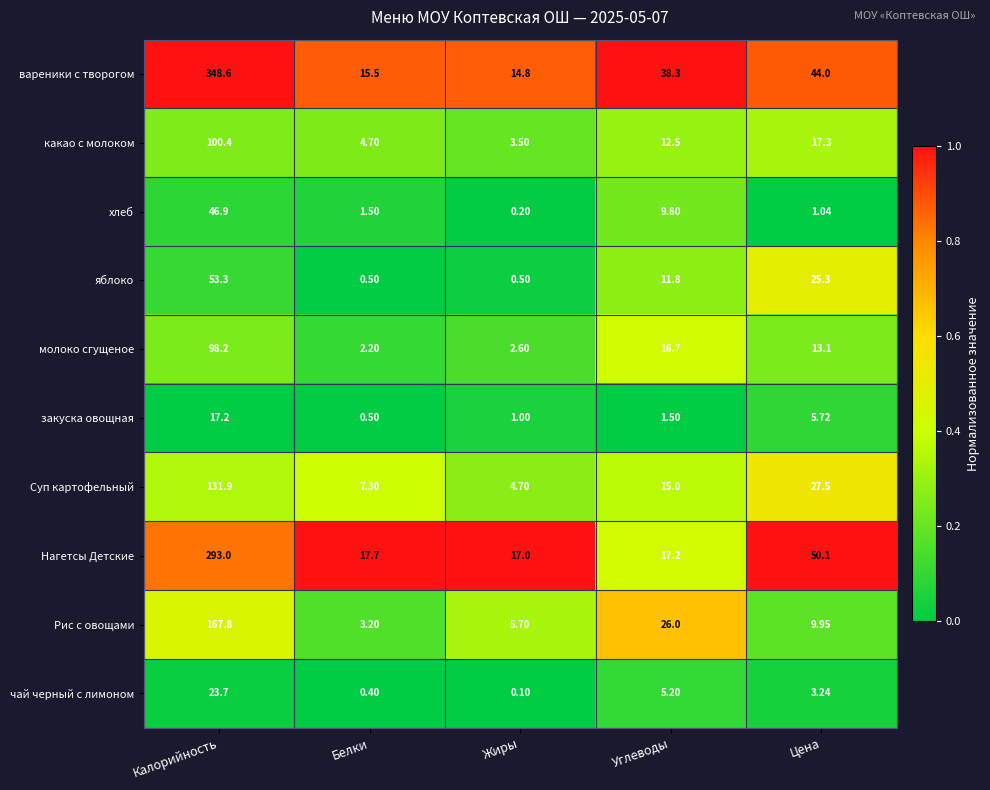

Rank the categories by вареники с творогом value from lowest to highest.

Жиры, Белки, Углеводы, Цена, Калорийность